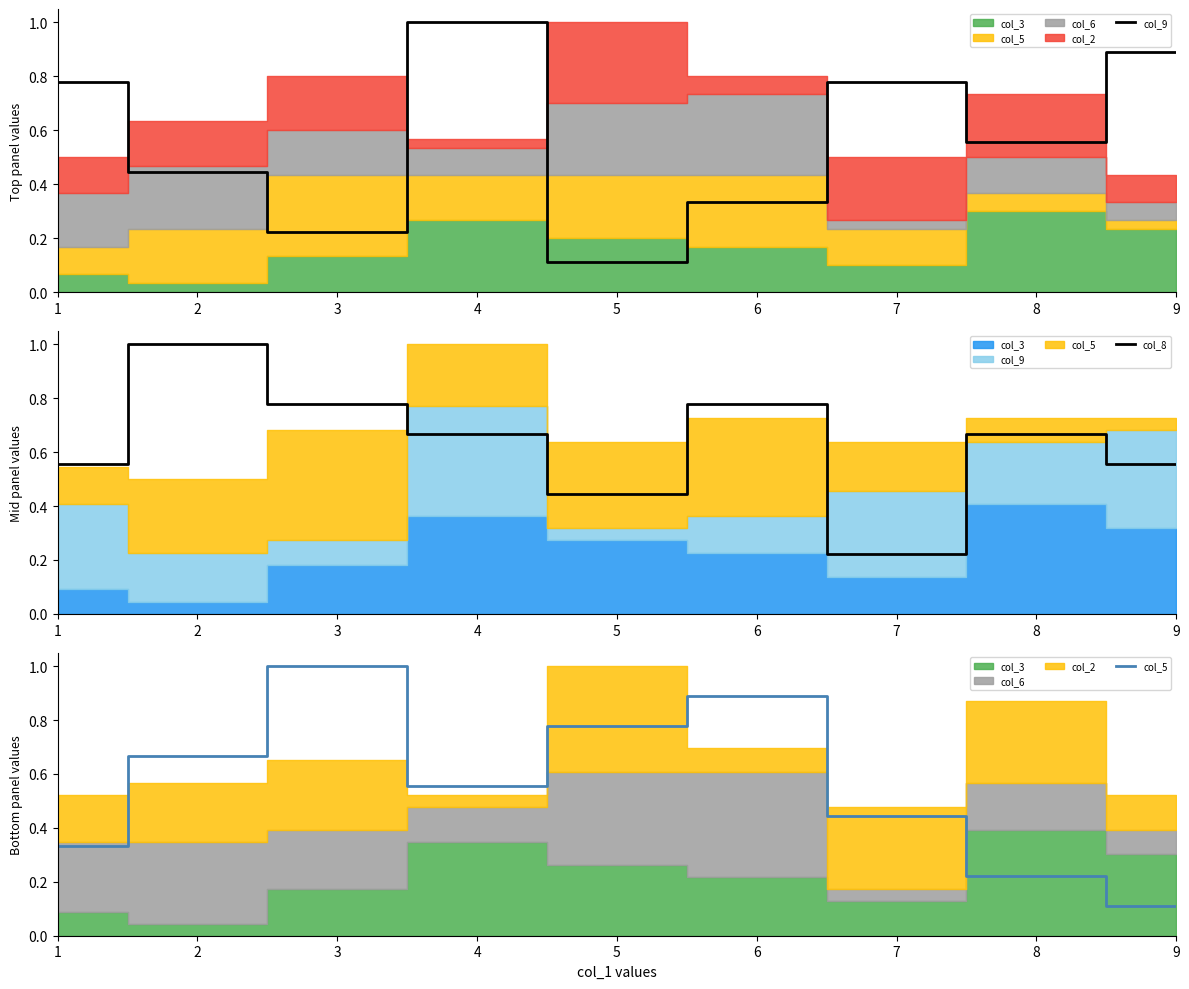

Which has a higher value, 6 or 9?

9